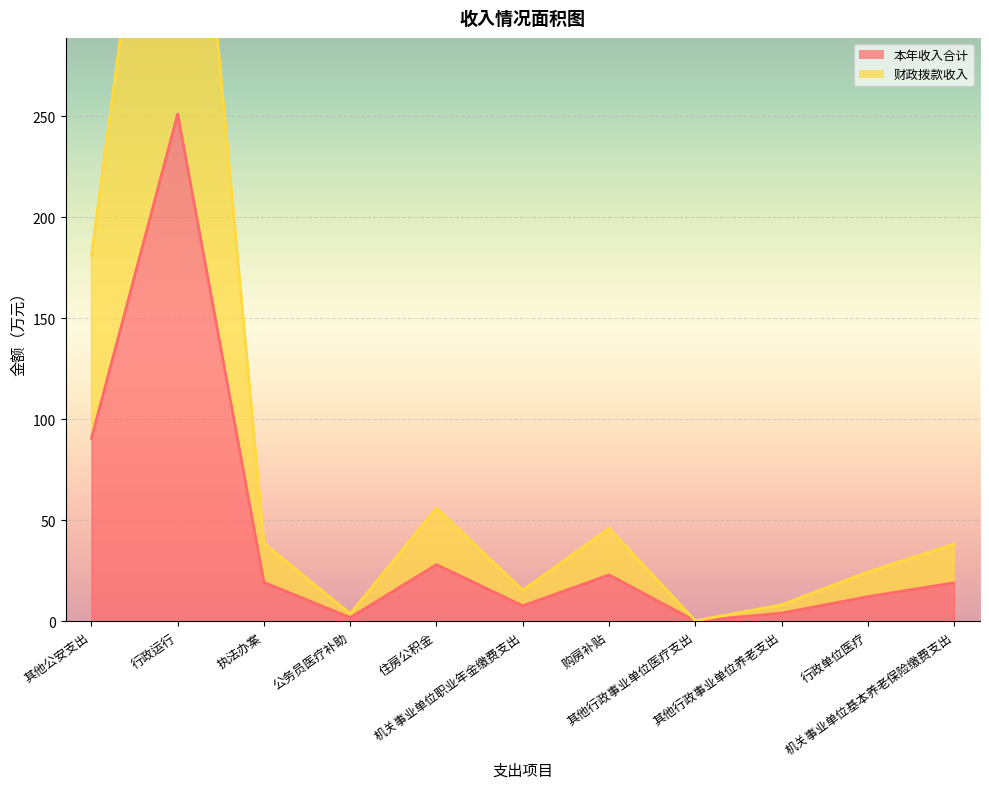

What is the label of the 7th point from the left?

购房补贴